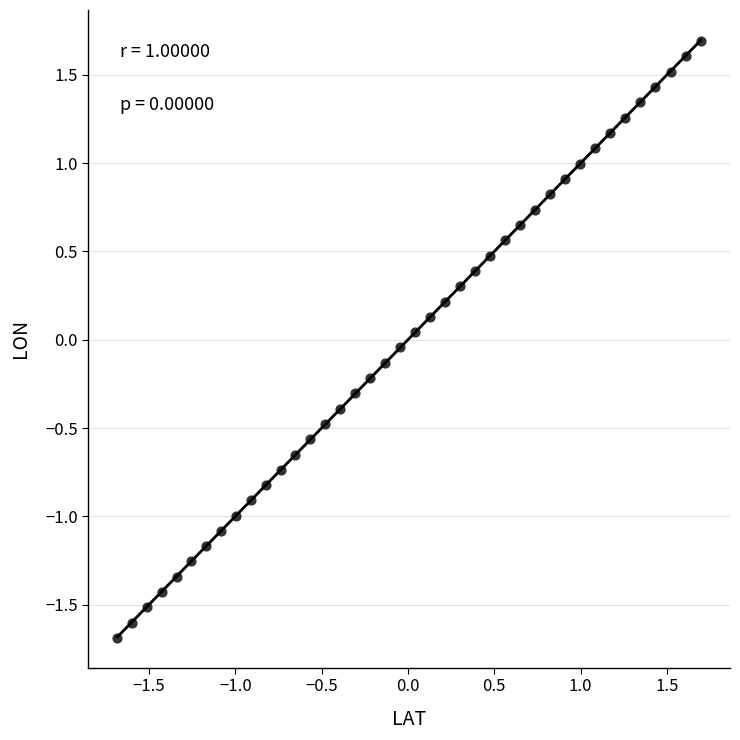

What is the range of X values (max minus min)?

3.4